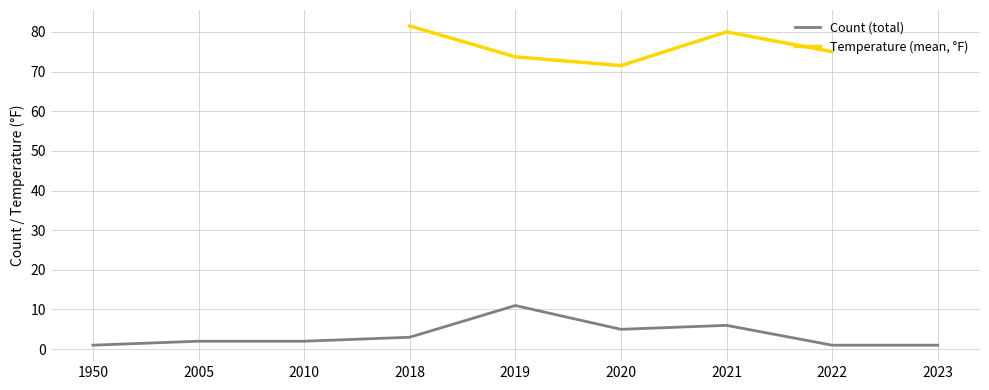

What is the maximum value for Count (total)?

11